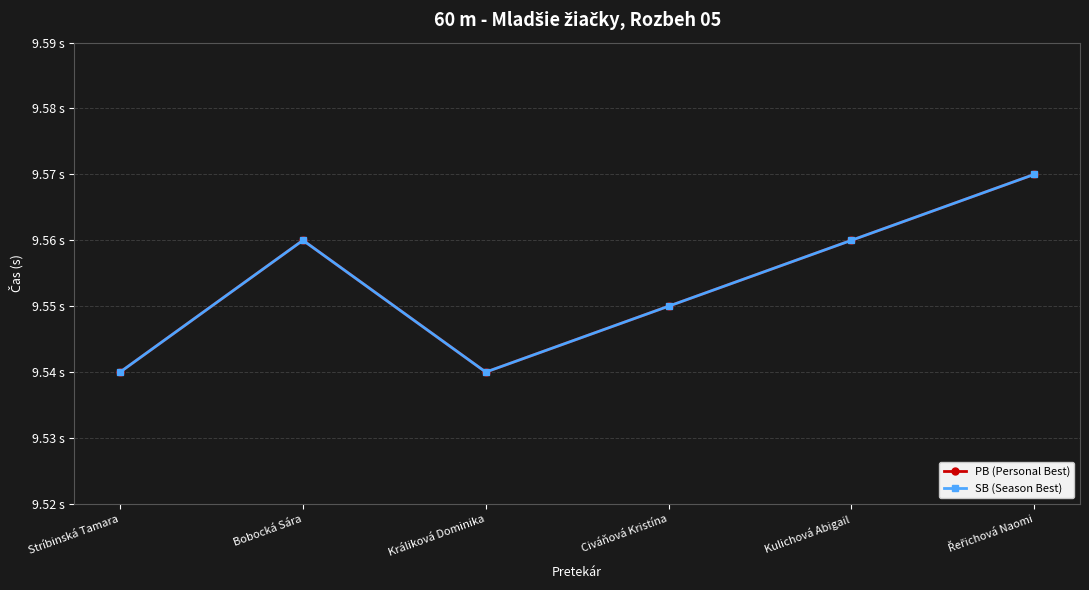

At which category does the chart reach its peak across all series?

Řeřichová Naomi